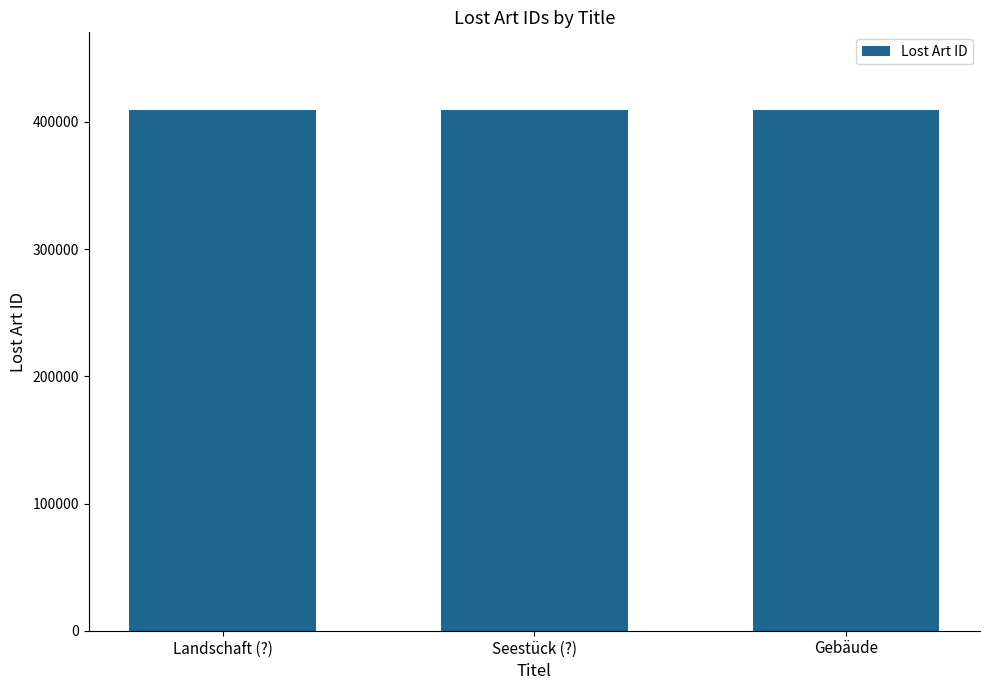

What is the sum of the values at Seestück (?) and Landschaft (?)?

818141